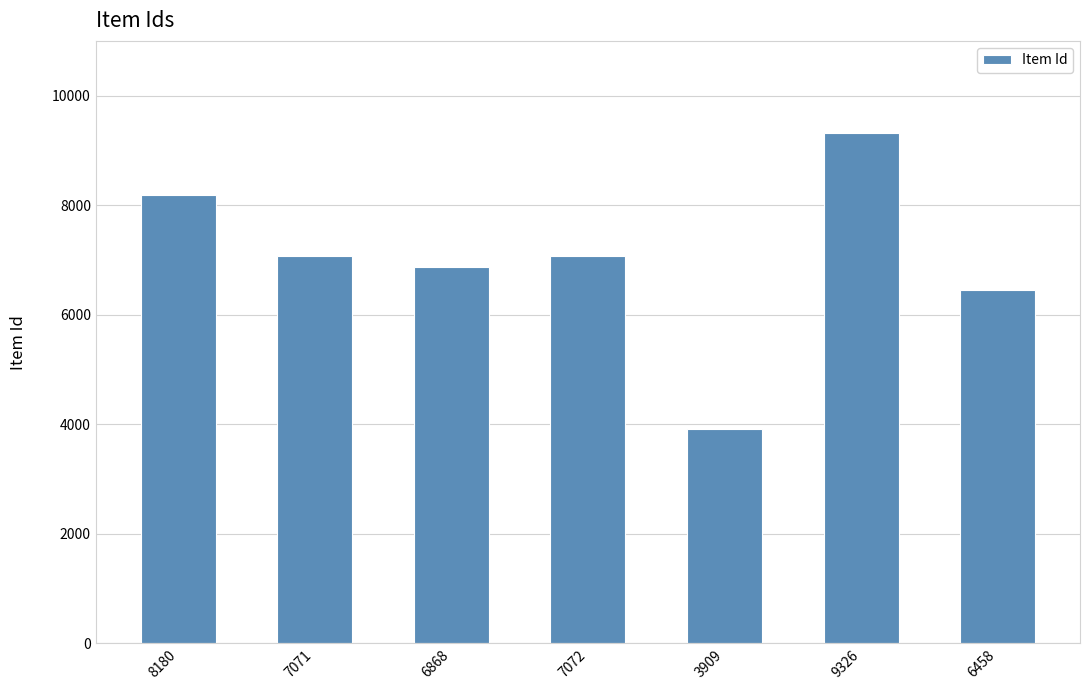

The value at 6868 is 6868. True or false?

True